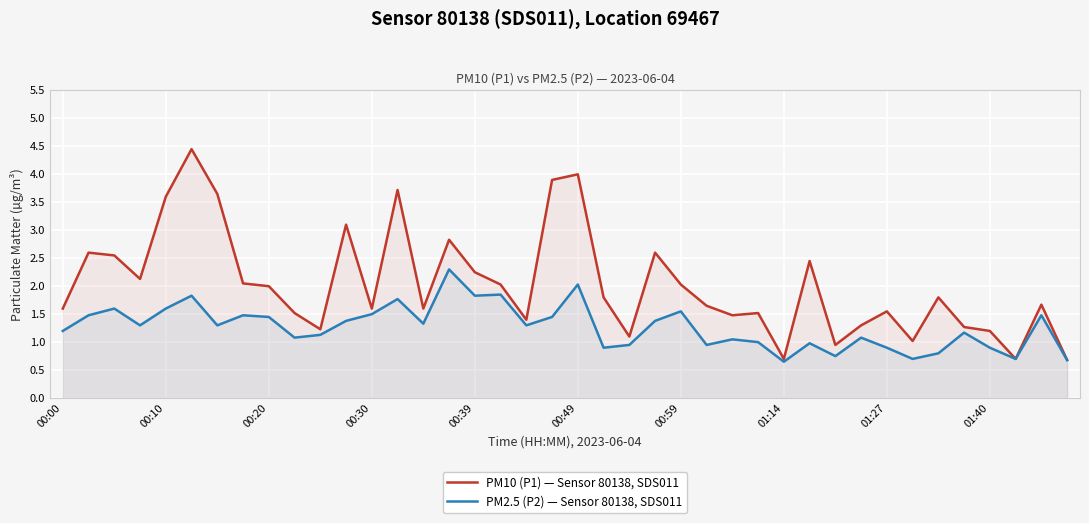

What is the greatest value displayed?

4.5